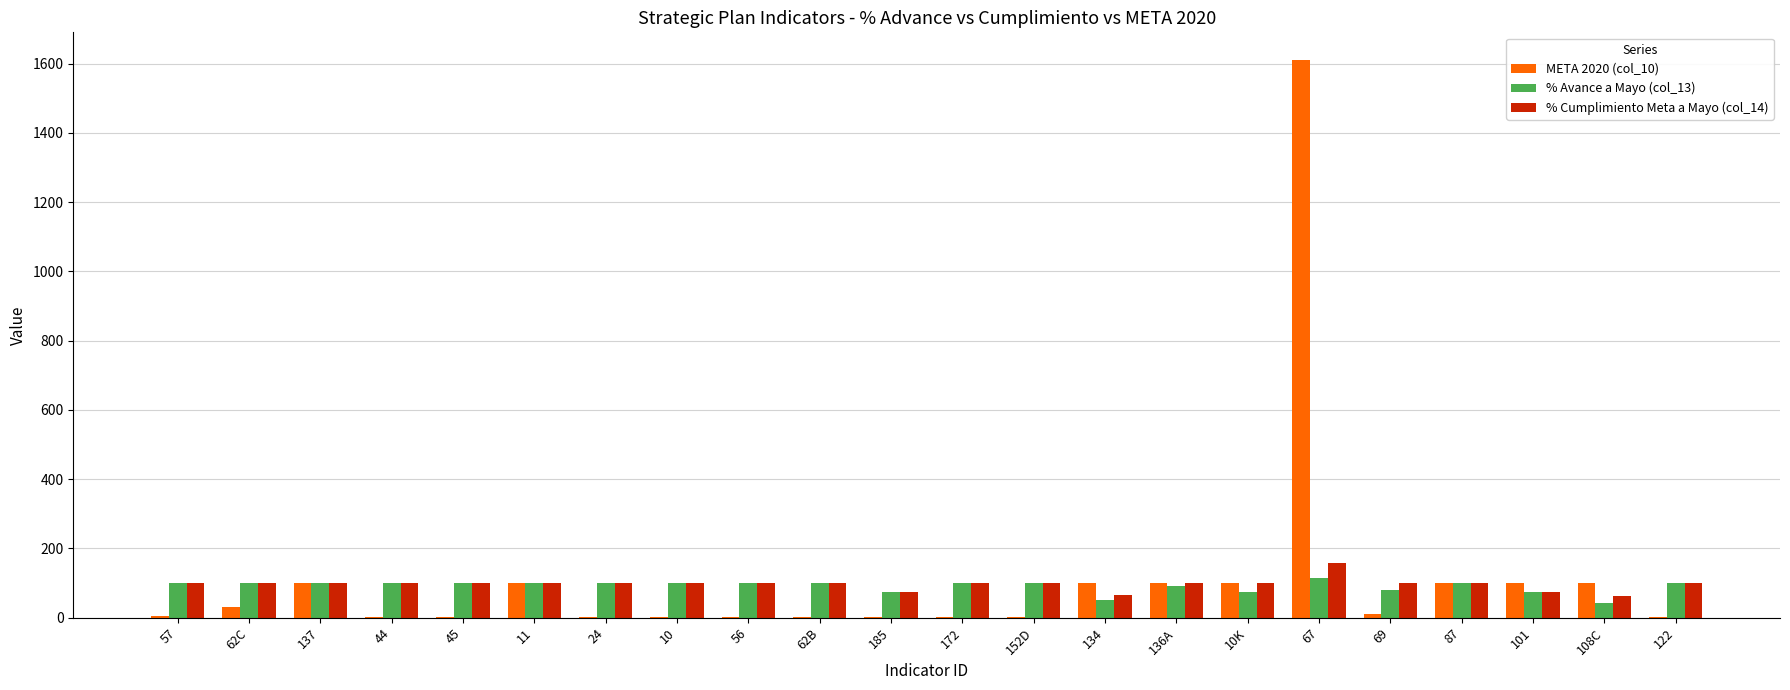

Which series has the largest total across all categories?

META 2020 (col_10)